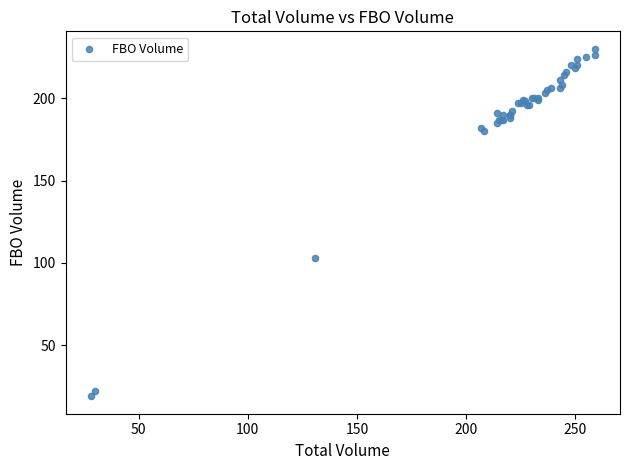

What Y value in the scatter plot is closest to 124?

103